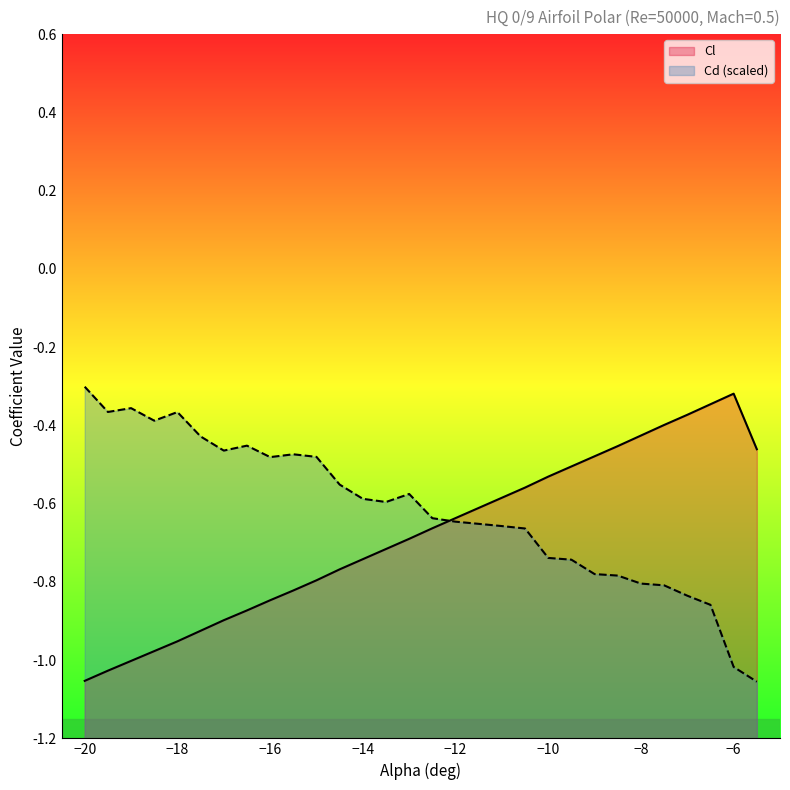

What are all the series names shown in the legend?

Cl, Cd (scaled)